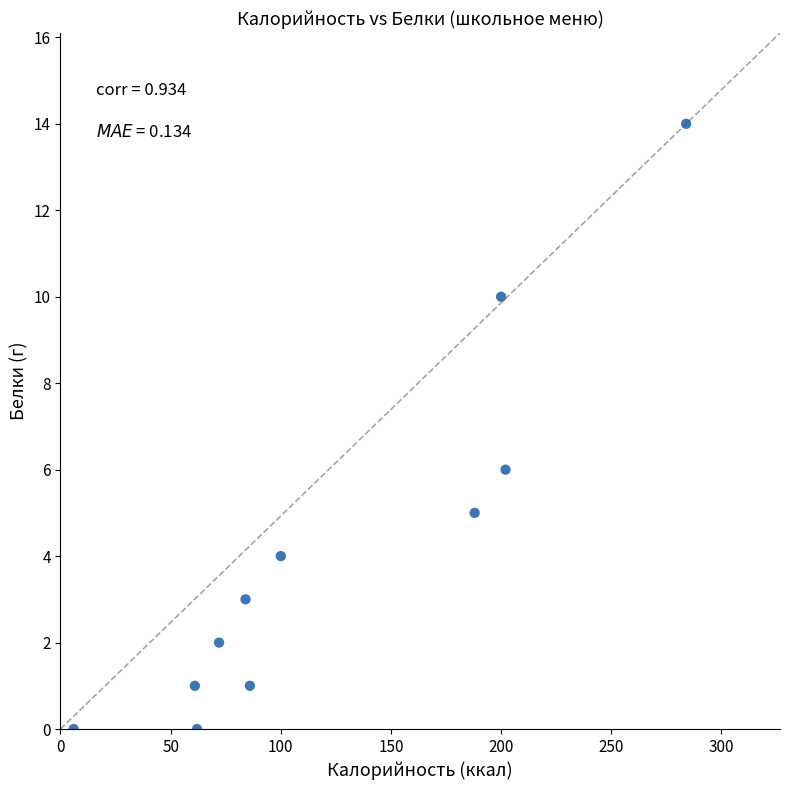

What is the range of Y values (max minus min)?

14